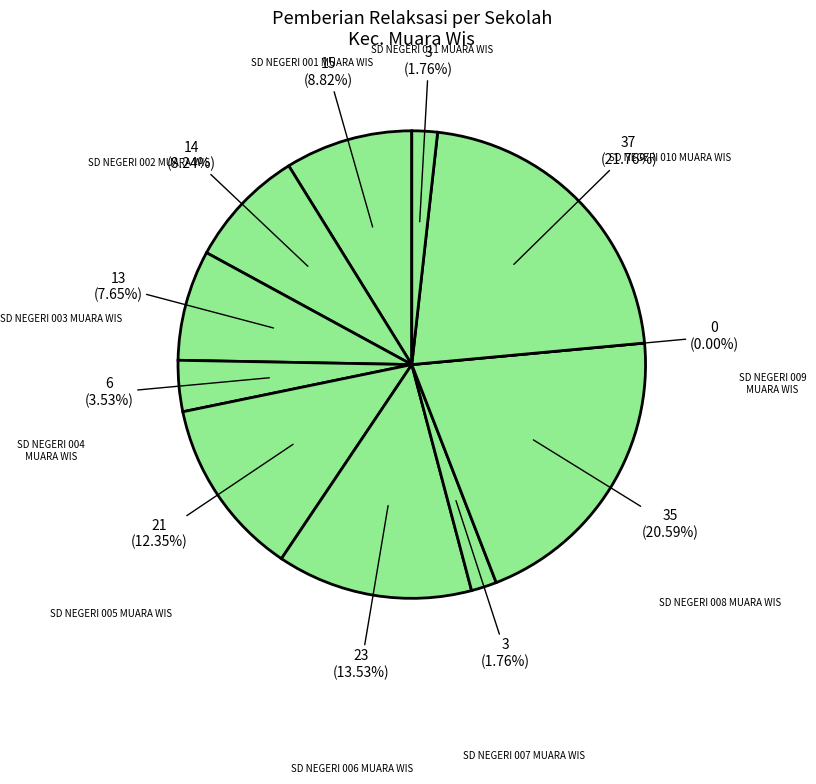

What percentage do SD NEGERI 006 MUARA WIS and SD NEGERI 011 MUARA WIS together represent?

15.3%